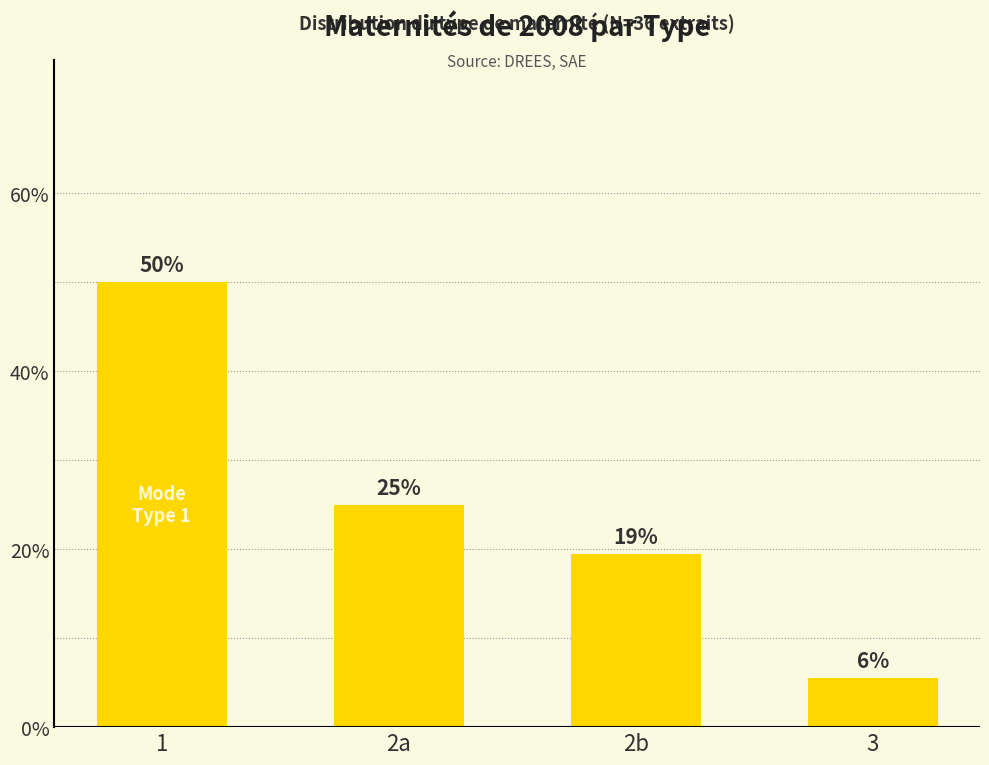

What is the label of the 1st bar from the left?

1